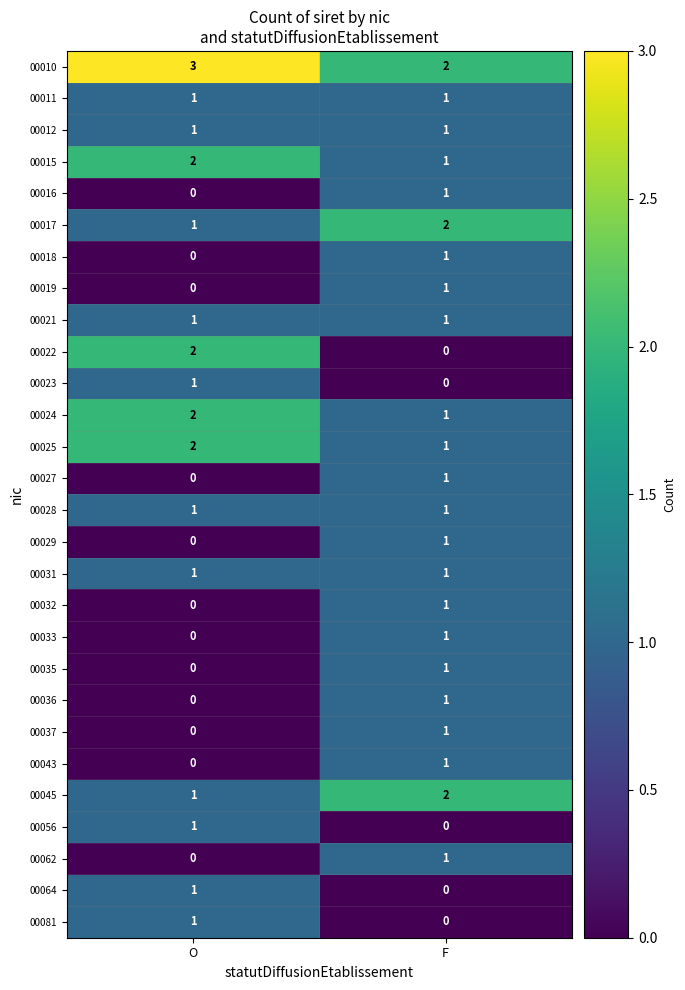

What is the sum of the 00025 values at F and O?

3